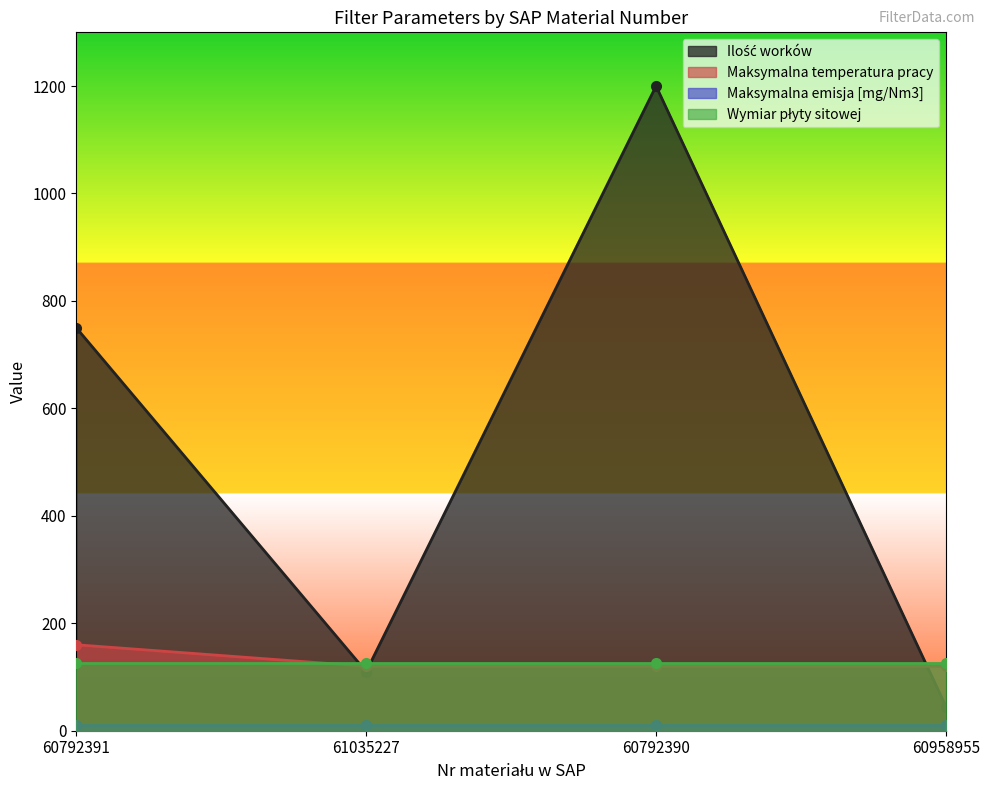

True or false: Maksymalna temperatura pracy has more than 1 points higher than both neighbors.

False